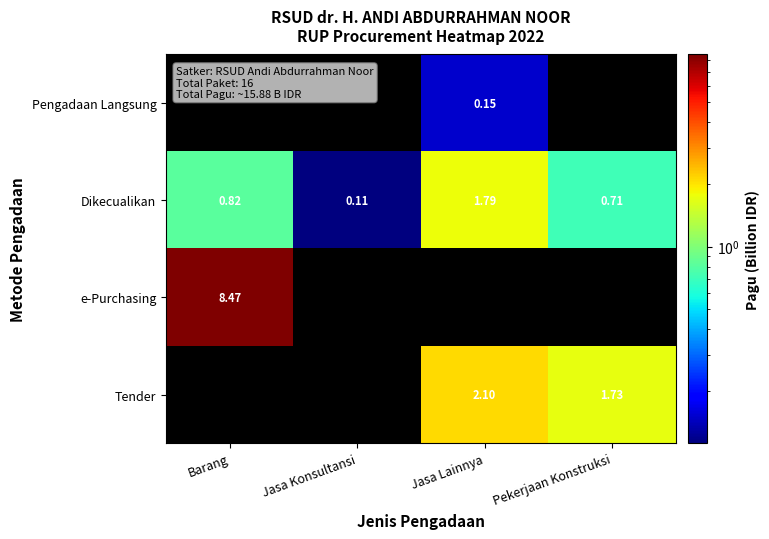

Where is Dikecualikan nearest to the value 0?

Jasa Konsultansi